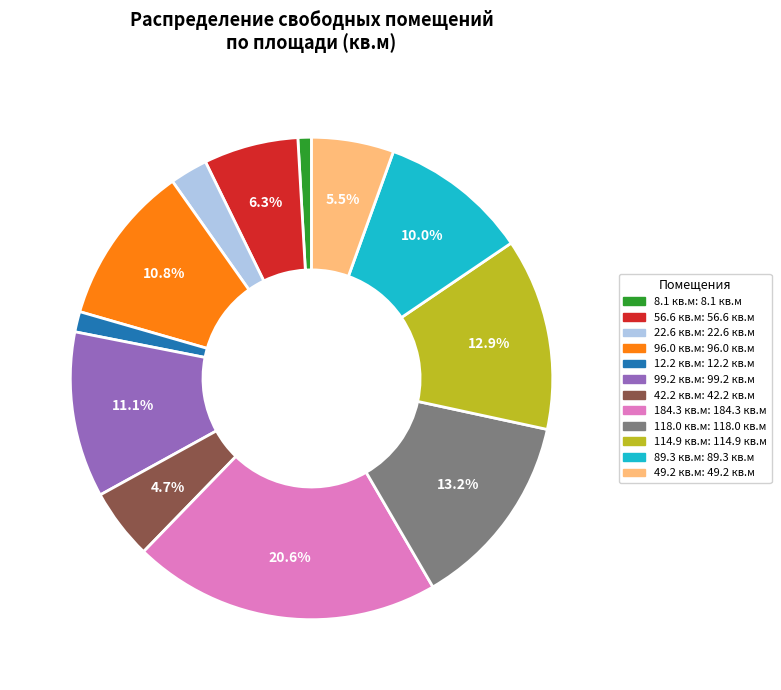

Does any single category account for the majority?

No